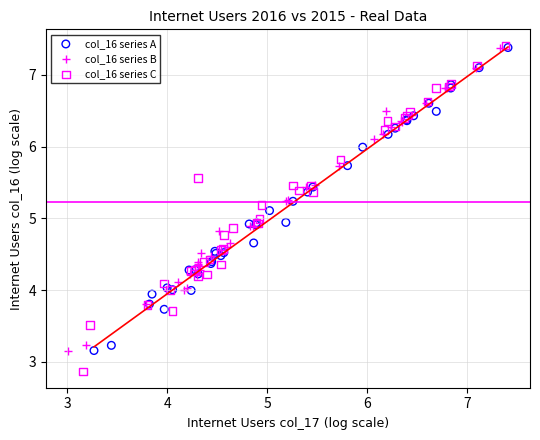

Which series has the largest Y range (max minus min)?

col_16 series C